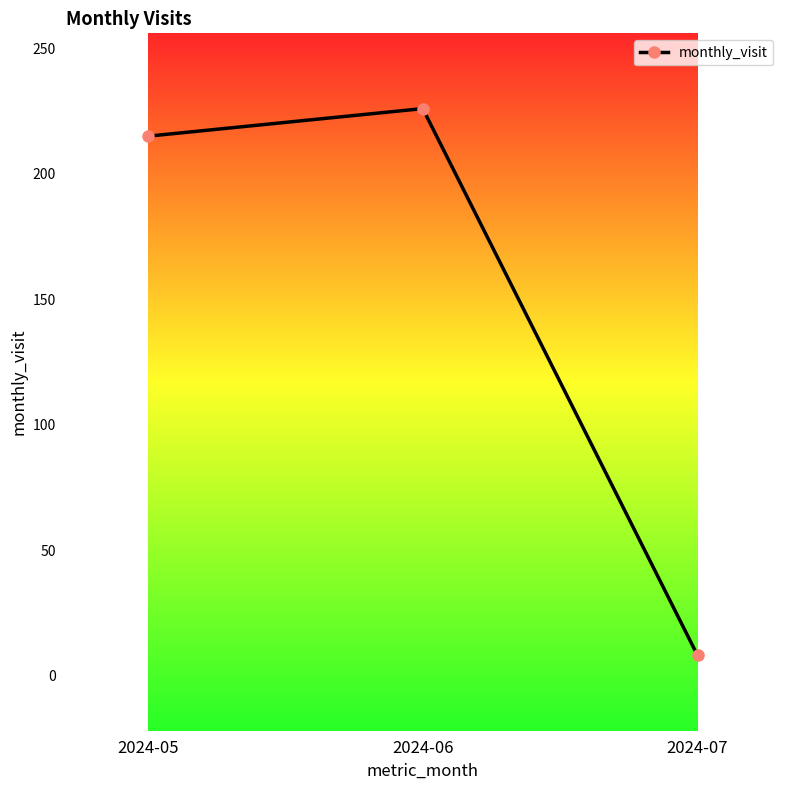

Which has a higher value, 2024-05 or 2024-07?

2024-05